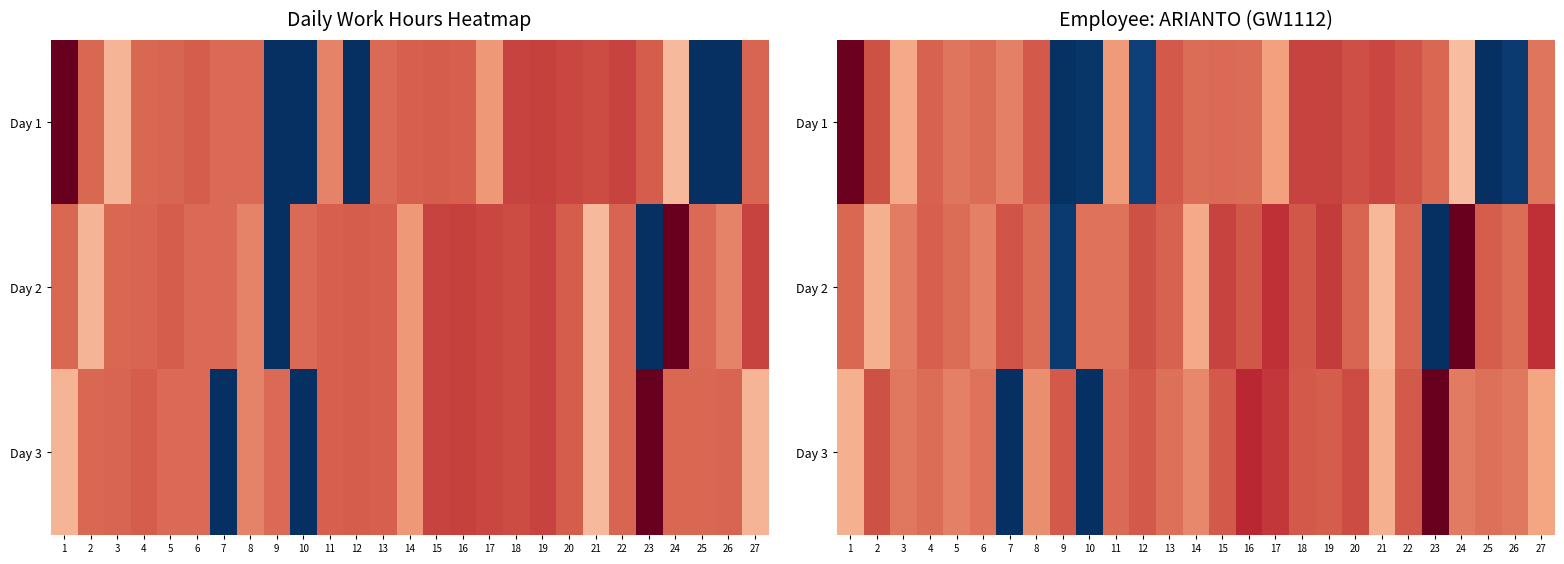

How many data points in Day 2 are less than 11?

7